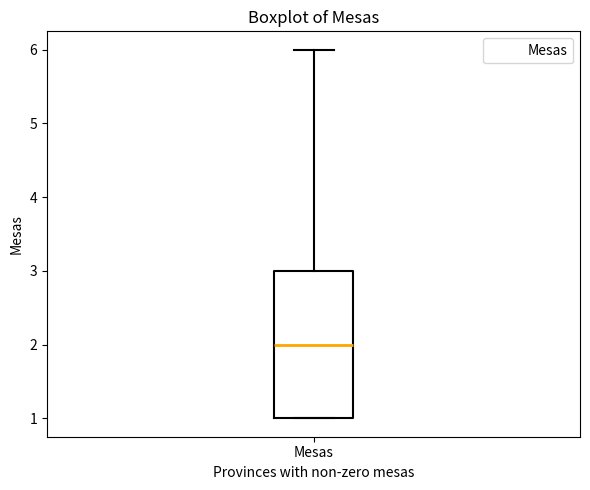

Where is the lower edge of the box for Mesas on the y-axis? The values are not printed on the chart, so give them approximately, as read against the axis.

1